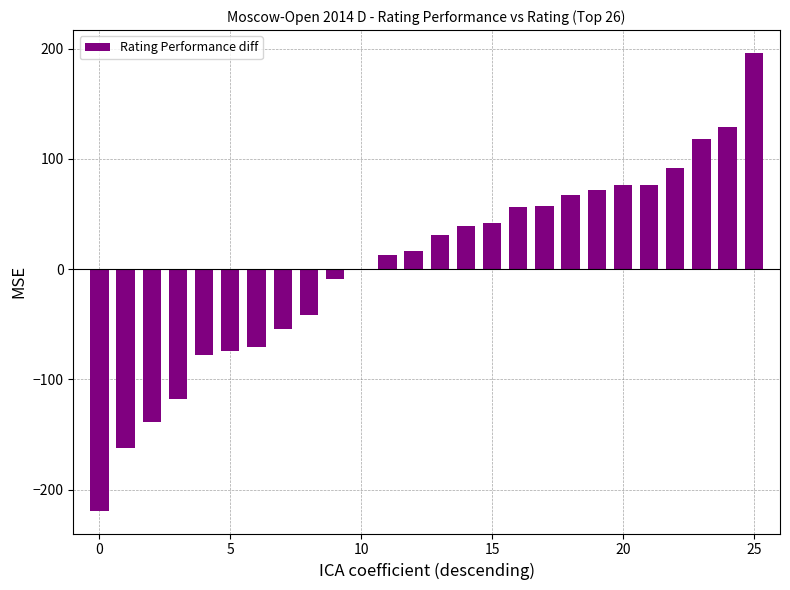

What is the maximum value shown in the chart?

196